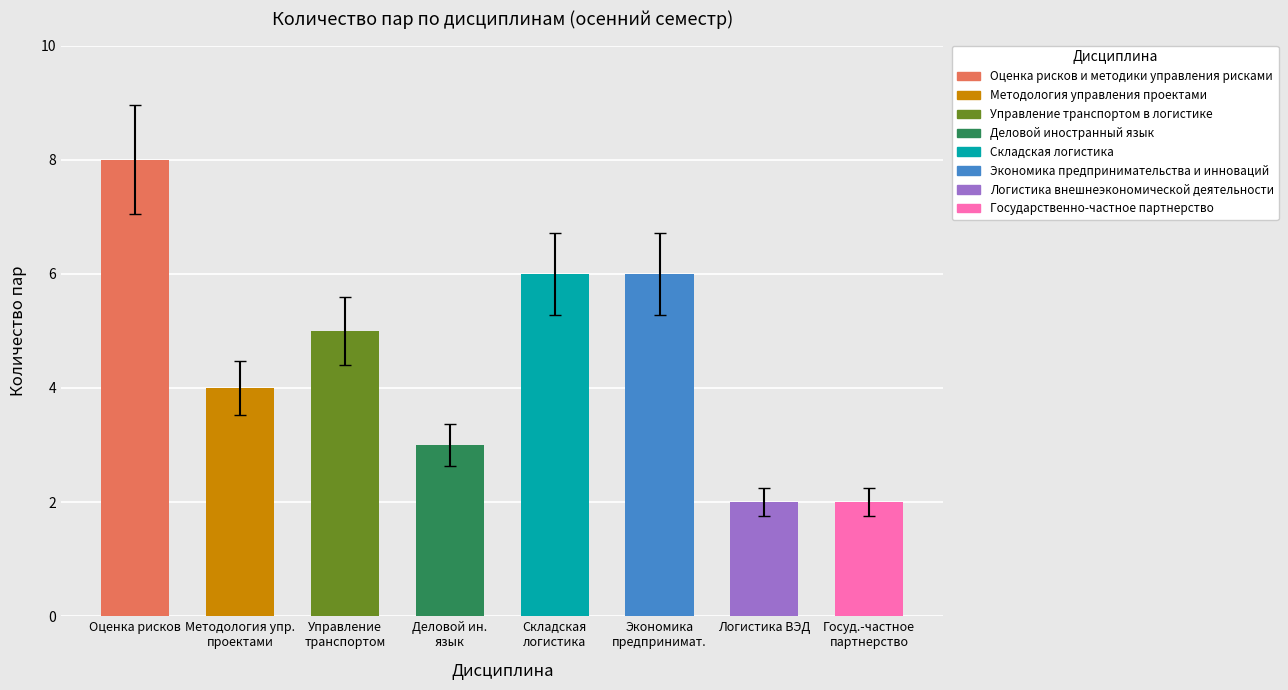

List the labels in order of value, smallest first.

Логистика внешнеэкономической деятельности, Государственно-частное партнерство, Деловой иностранный язык, Методология управления проектами, Управление транспортом в логистике, Складская логистика, Экономика предпринимательства и инноваций, Оценка рисков и методики управления рисками